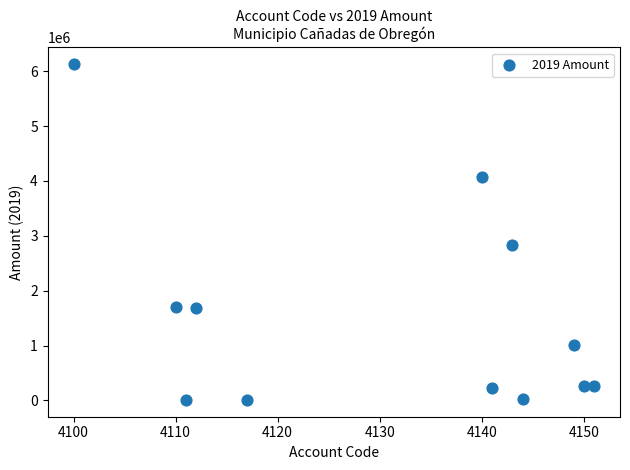

What Y value in the scatter plot is closest to 3068535?

2827804.8